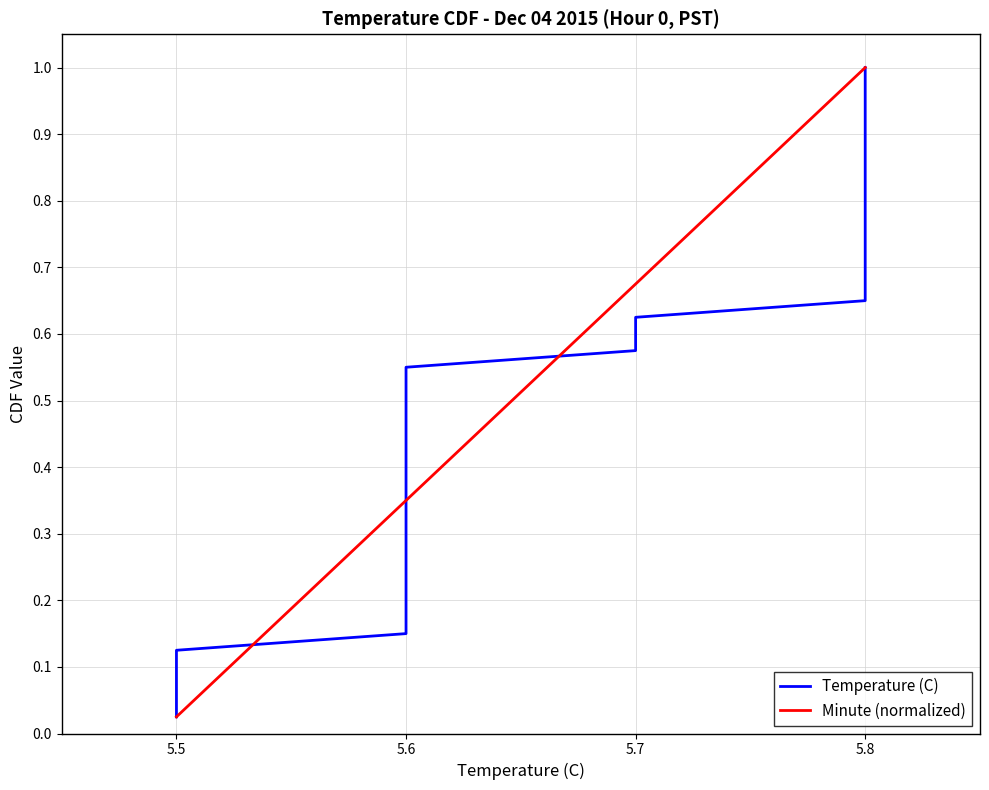

What are all the series names shown in the legend?

Temperature (C), Minute (normalized)